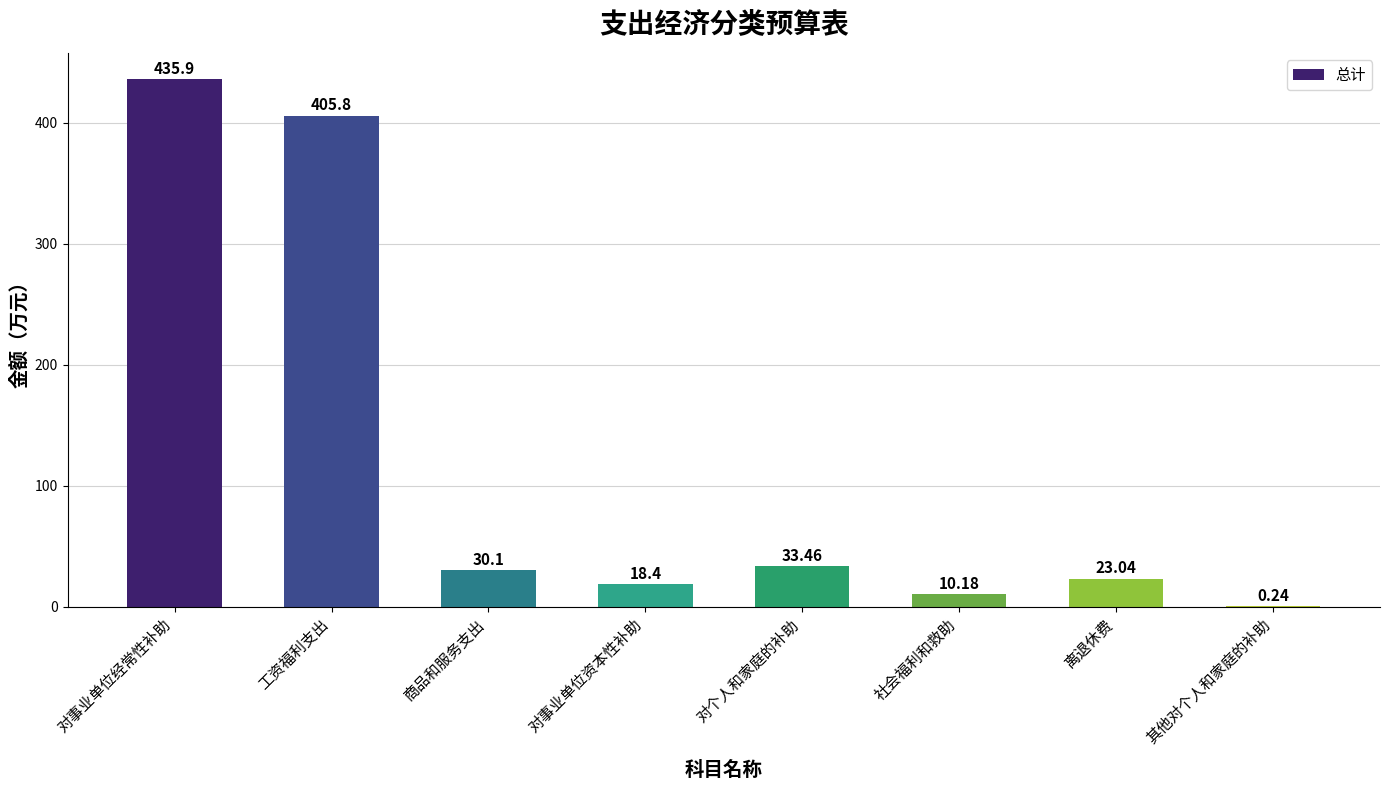

Approximately how many times larger is the value at 社会福利和救助 compared to 对个人和家庭的补助?

0.3